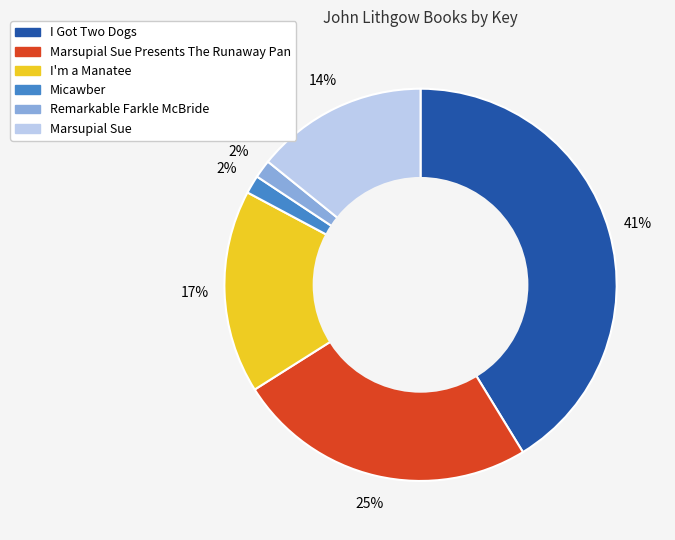

Is there a majority slice in this chart?

No